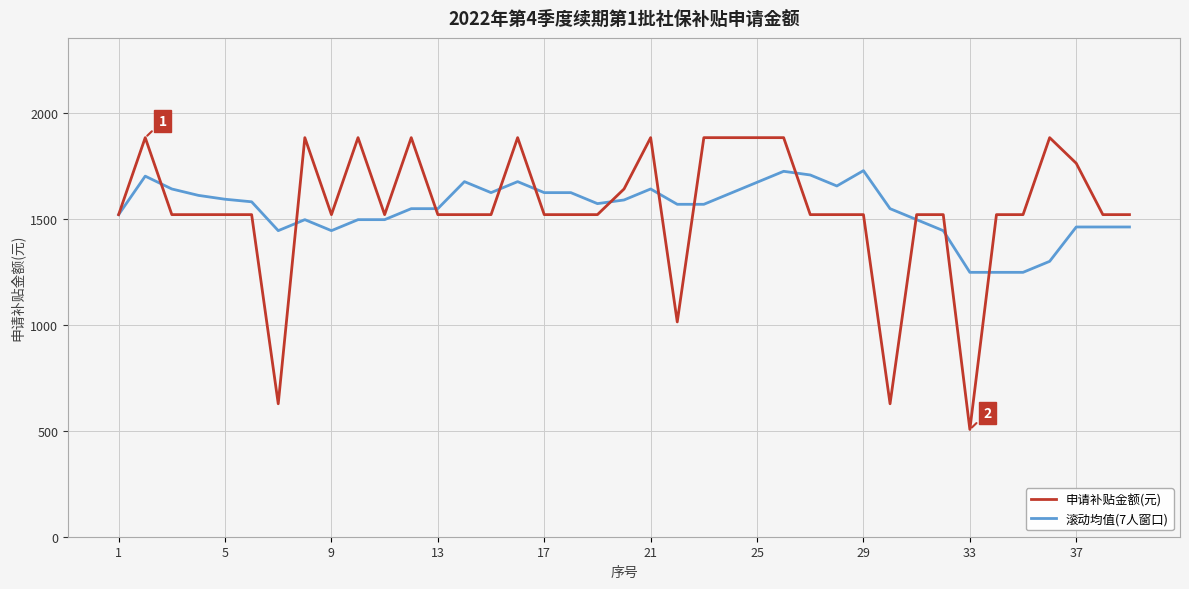

List the series in order of their peak value, lowest first.

滚动均值(7人窗口), 申请补贴金额(元)